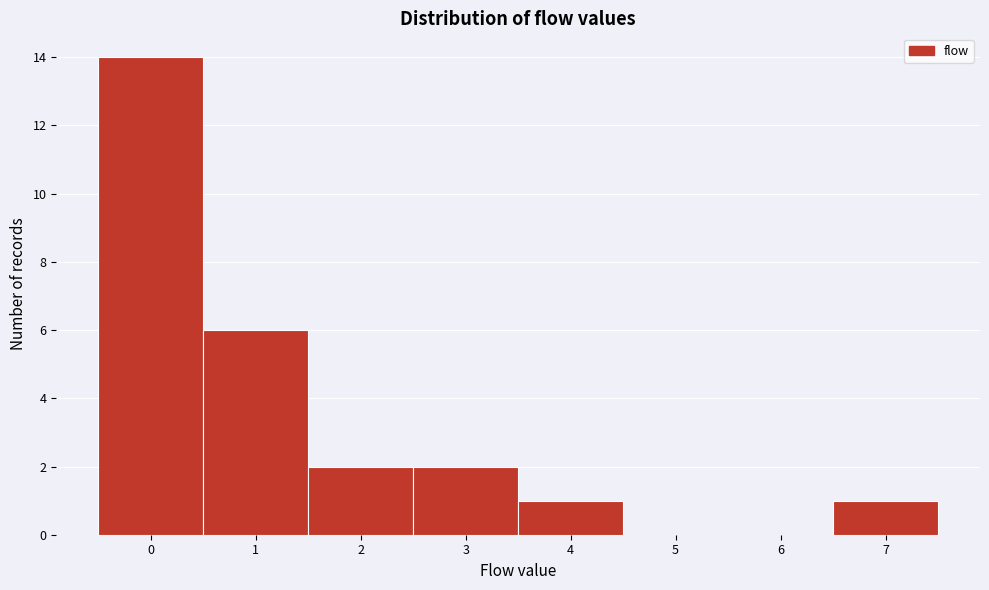

Reading left to right, list every bar in this chart as the range it spans on the x-axis followed by its height. The values are not printed on the chart, so give them approximately, as read against the axis.

-0.5 to 0.5: 14
0.5 to 1.5: 6
1.5 to 2.5: 2
2.5 to 3.5: 2
3.5 to 4.5: 1
4.5 to 5.5: 0
5.5 to 6.5: 0
6.5 to 7.5: 1